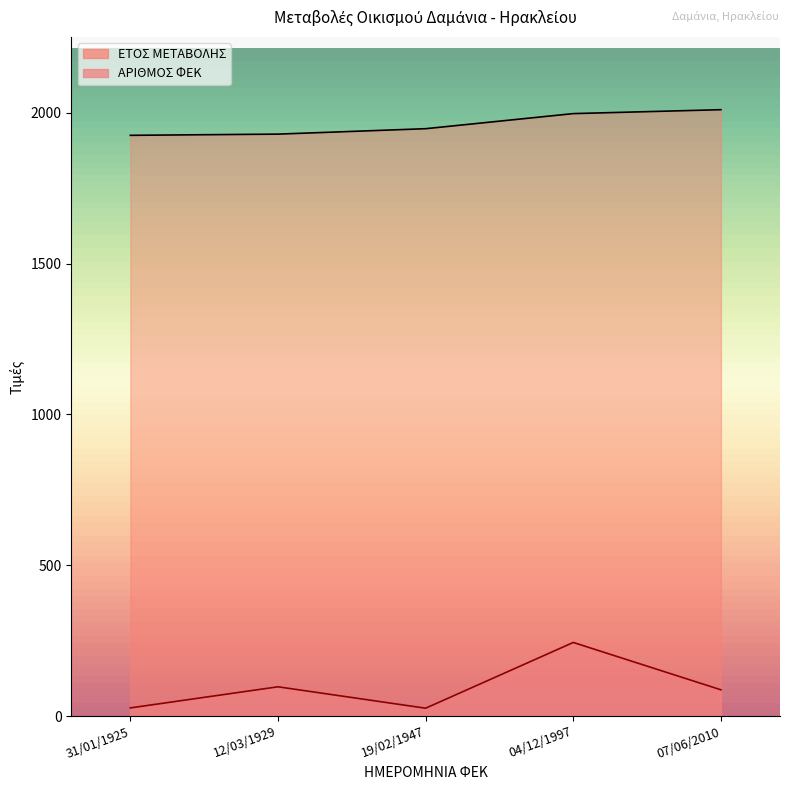

Reading right to left, transcribe all the data shown in this chart.

ΕΤΟΣ ΜΕΤΑΒΟΛΗΣ: 07/06/2010=2010	04/12/1997=1997	19/02/1947=1947	12/03/1929=1929	31/01/1925=1925
ΑΡΙΘΜΟΣ ΦΕΚ: 07/06/2010=87	04/12/1997=244	19/02/1947=26	12/03/1929=97	31/01/1925=27